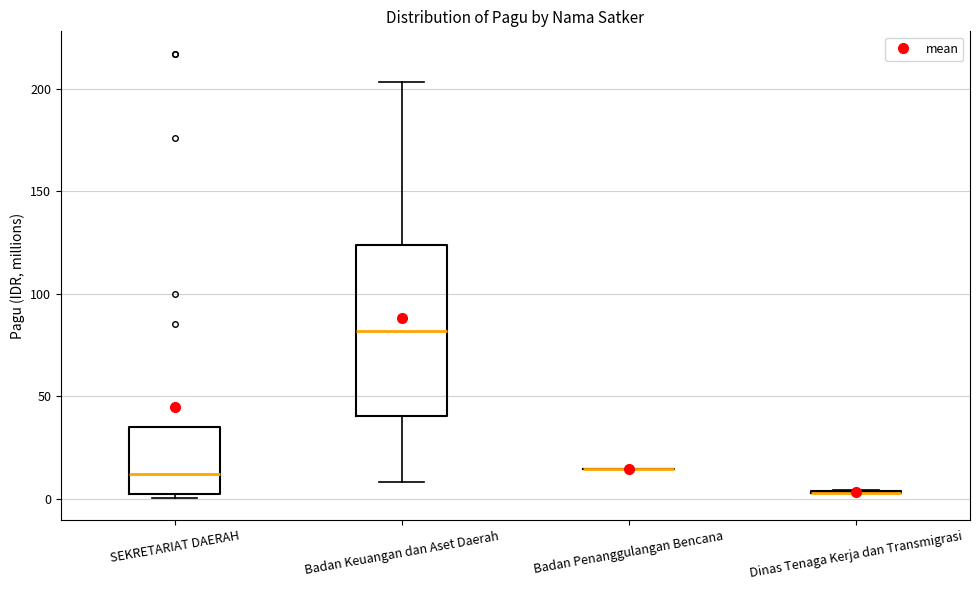

Where does the median line of the box for Badan Keuangan dan Aset Daerah sit on the y-axis? The values are not printed on the chart, so give them approximately, as read against the axis.

80